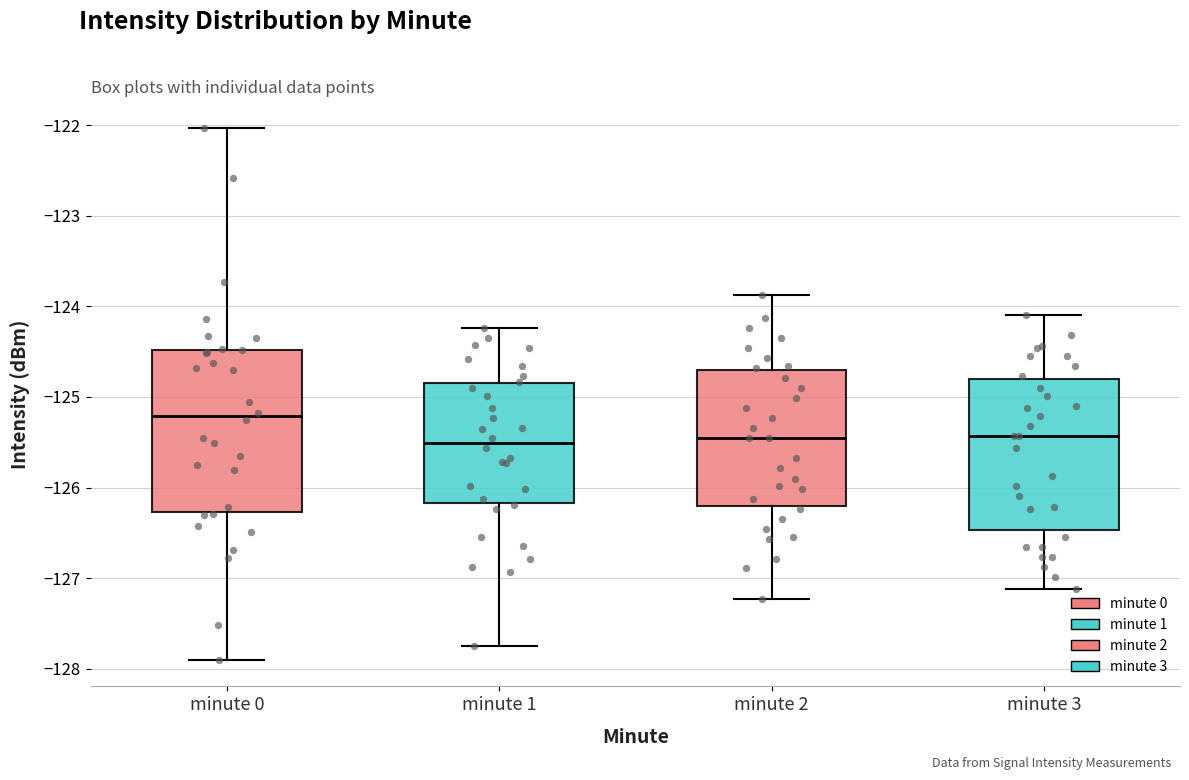

Which box is the tallest, from its lower edge to its upper edge?

minute 0